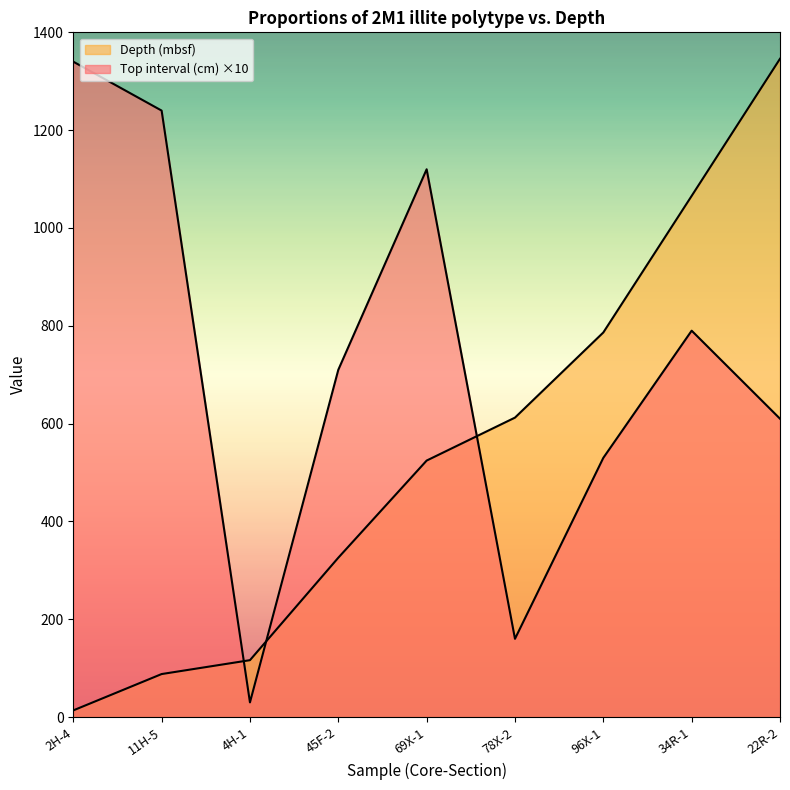

What is the difference between the highest and lowest values at 11H-5?

1152.1